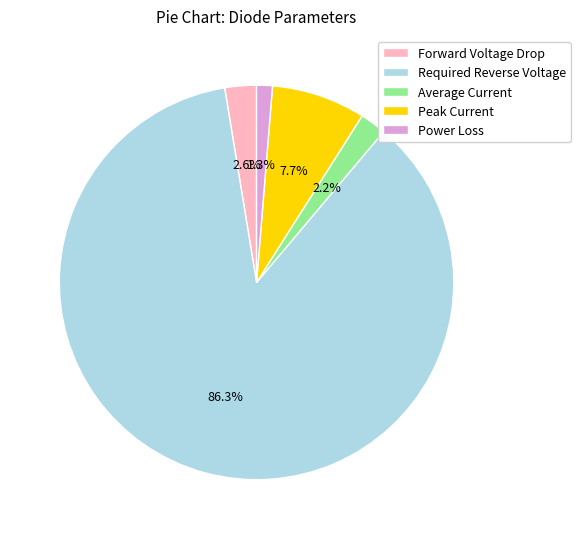

Do Power Loss and Average Current together represent more than half of the pie?

No